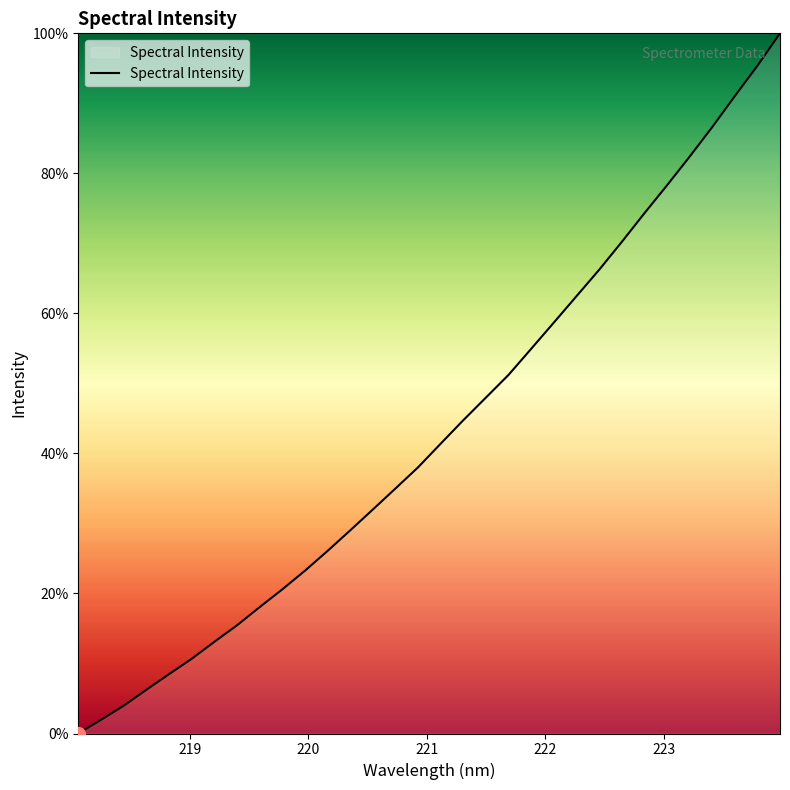

What is the maximum value shown in the chart?

100.0